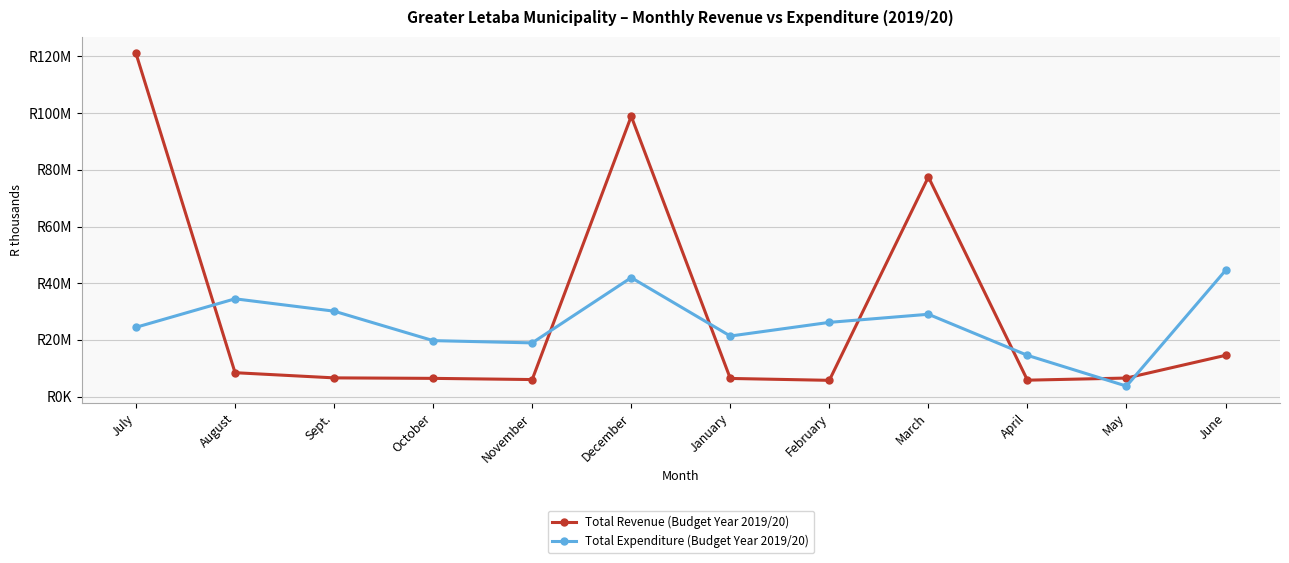

At which category does Total Expenditure (Budget Year 2019/20) reach its first local peak?

August